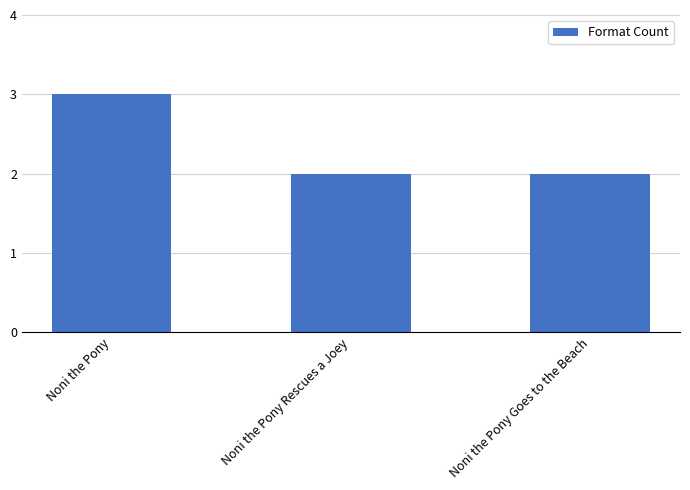

At which category does the chart reach its peak across all series?

Noni the Pony